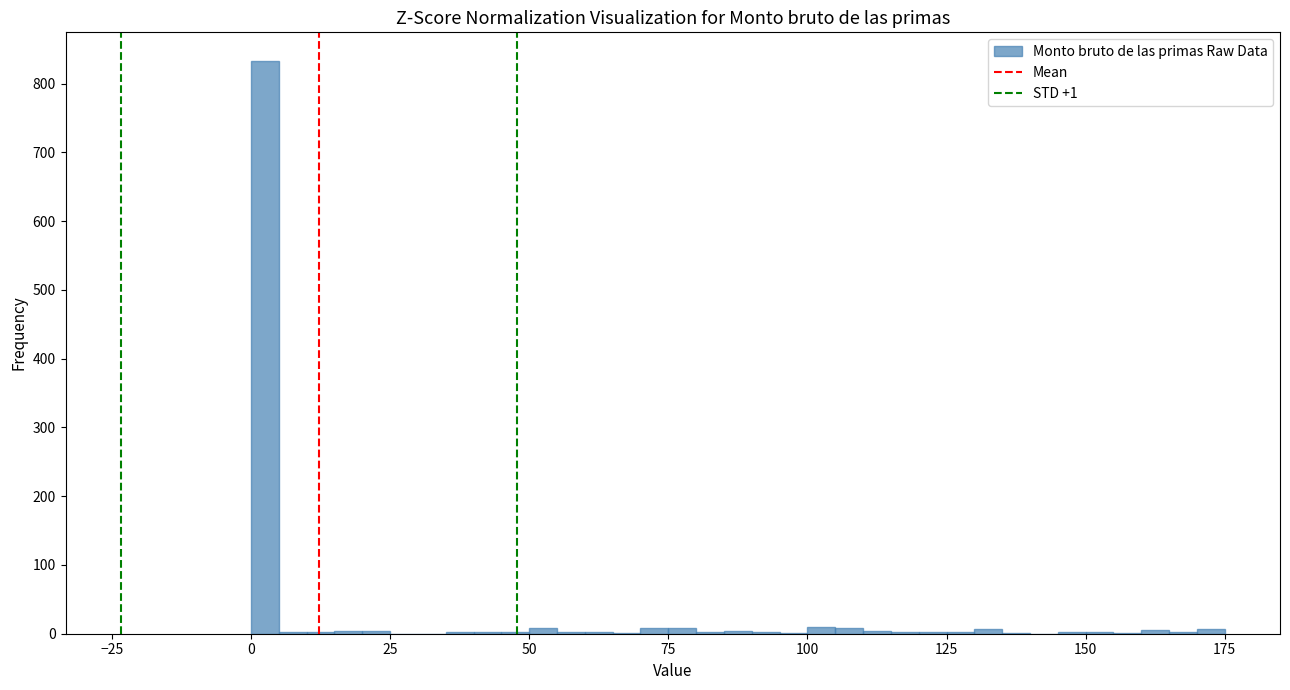

Read against the x-axis, roughly where is the centre of the tallest bar?

5